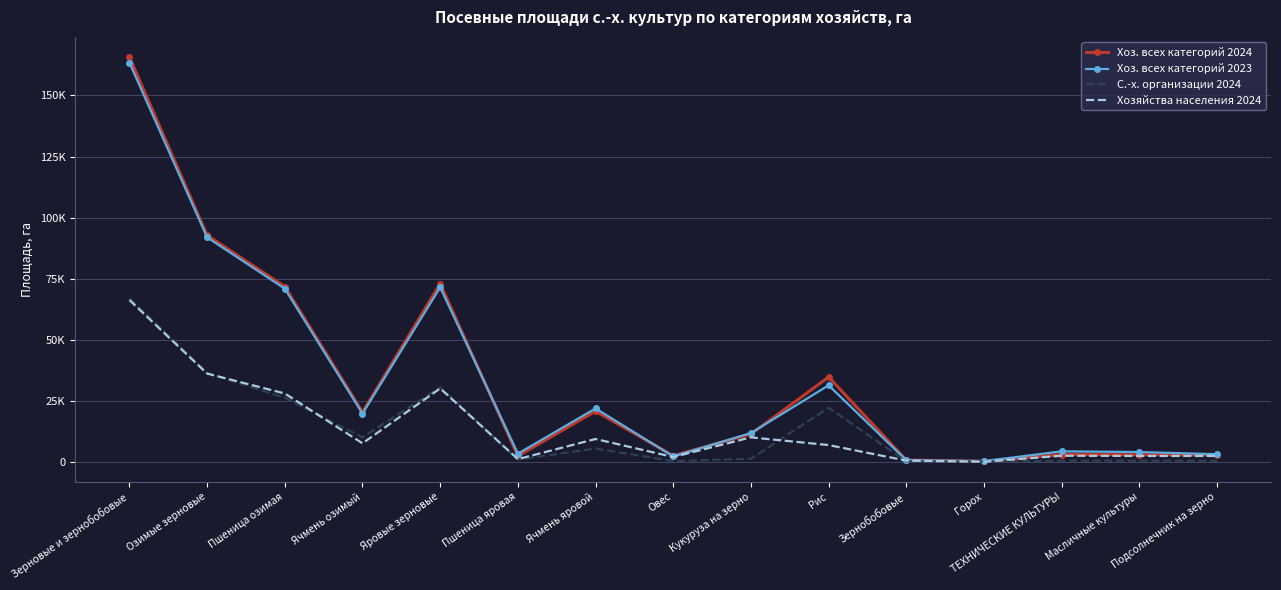

Where does the С.-х. организации 2024 series first go above 1269?

Зерновые и зернобобовые